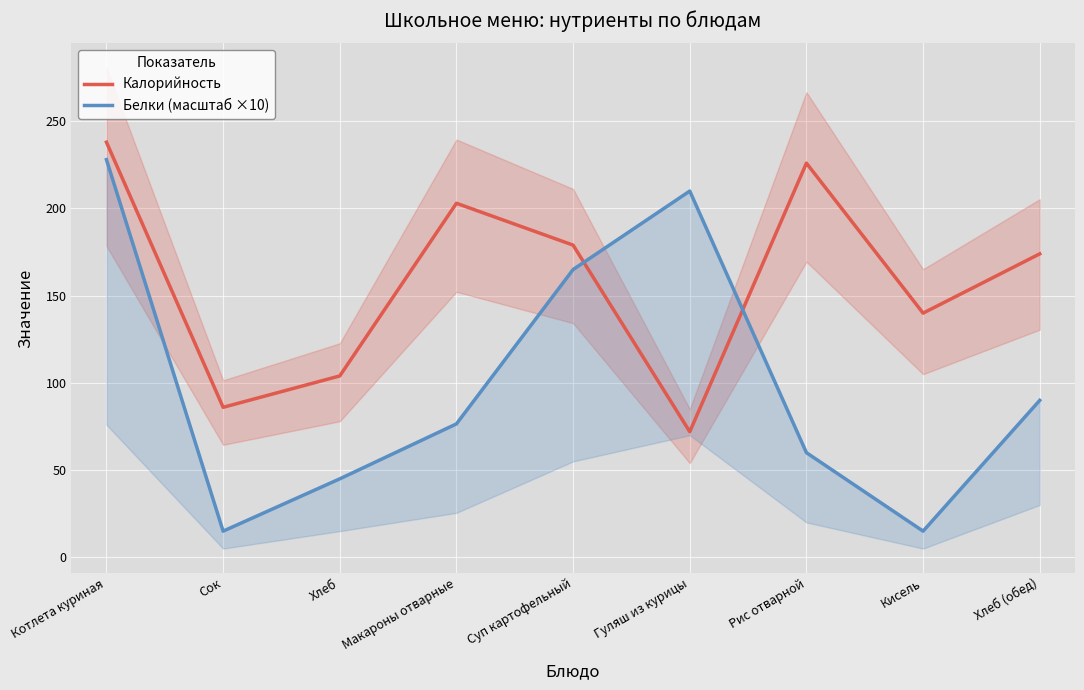

Read the Белки (масштаб ×10) value at Хлеб.

45.0